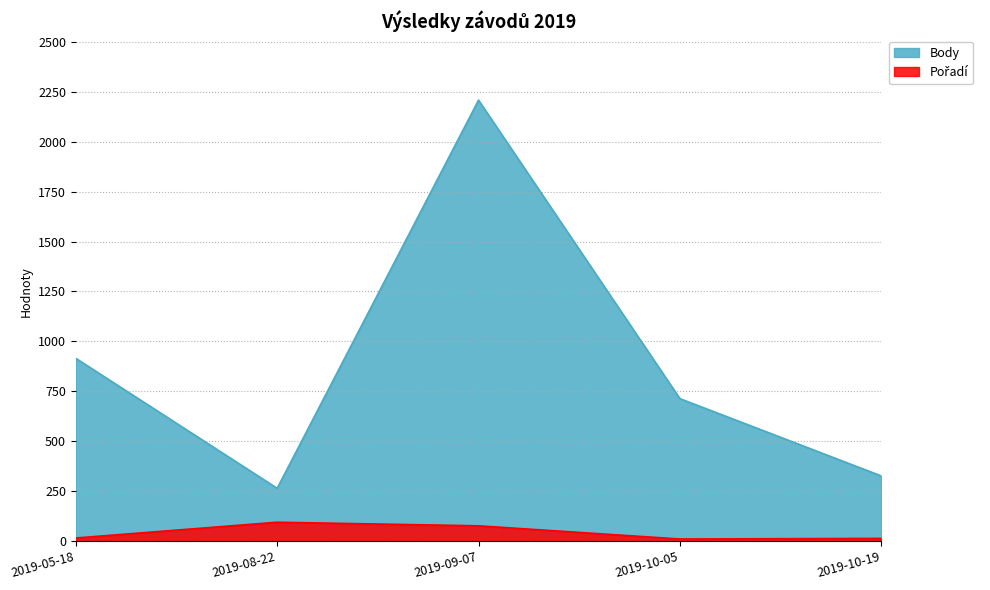

How many interior local valleys does the Body series have?

1